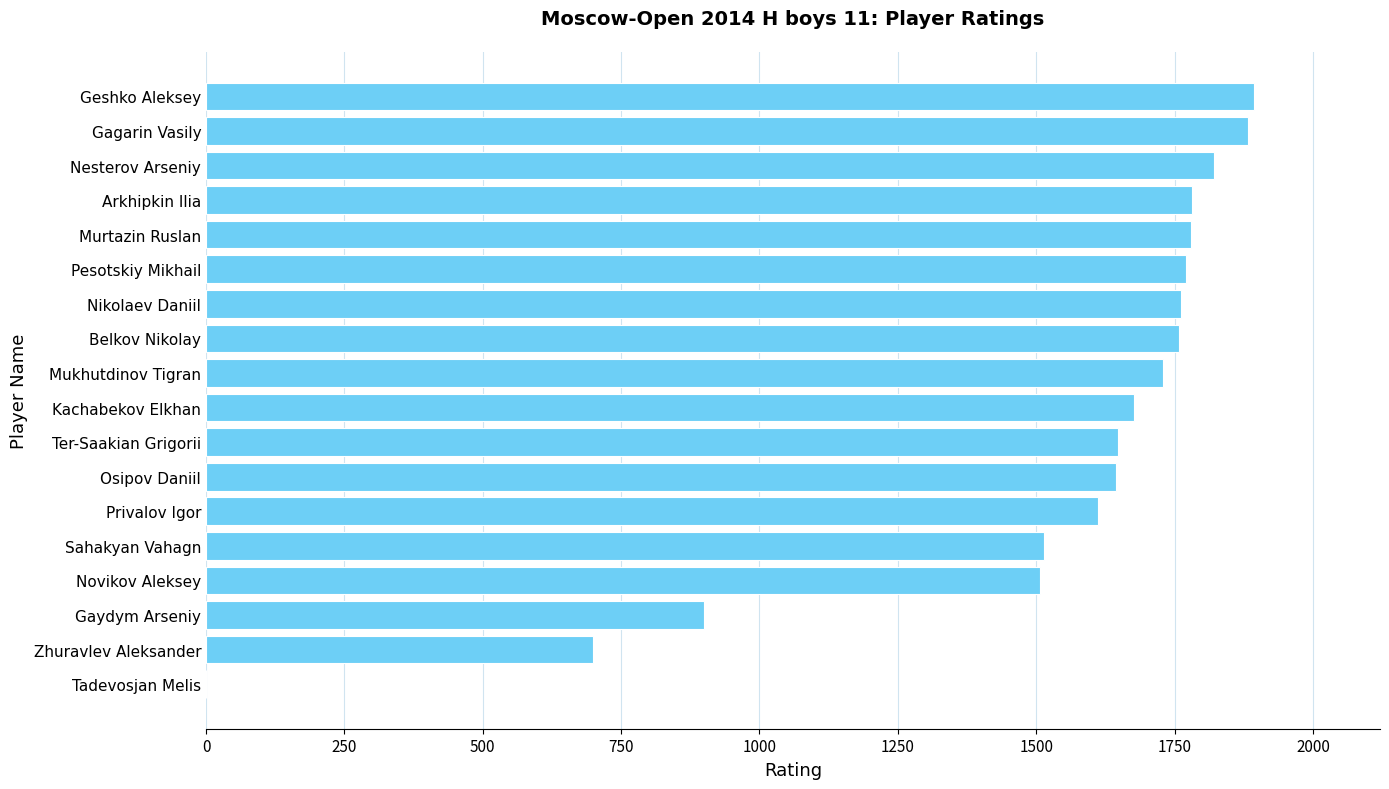

The value at Nesterov Arseniy is 1822. True or false?

True